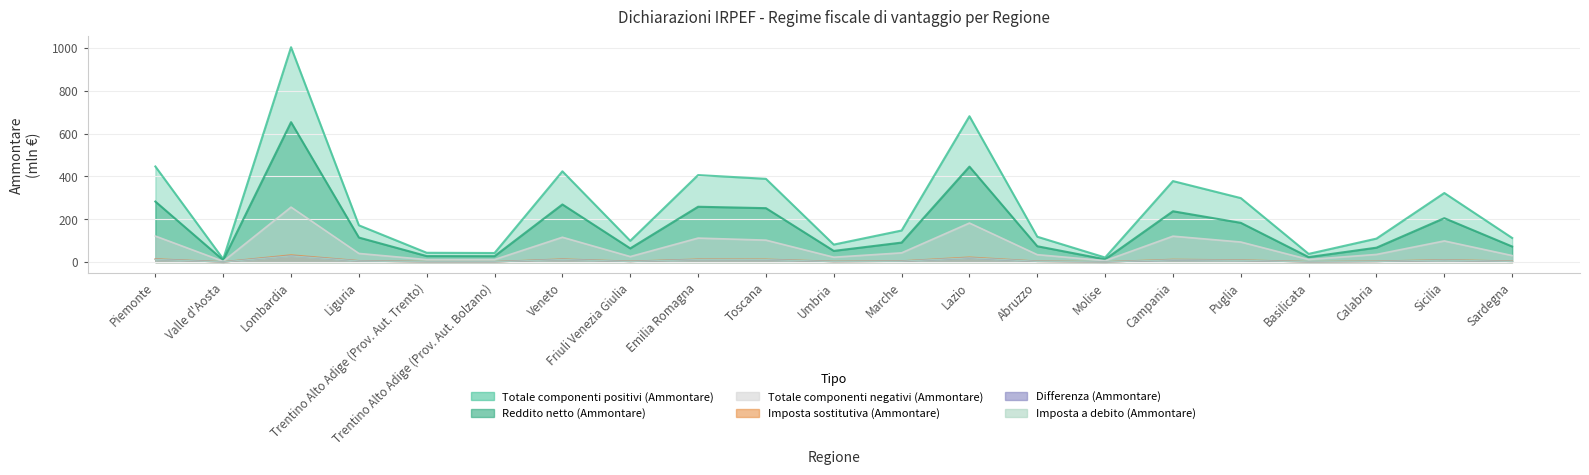

What is the difference between the Differenza (Ammontare) values at Emilia Romagna and Piemonte?

1.0